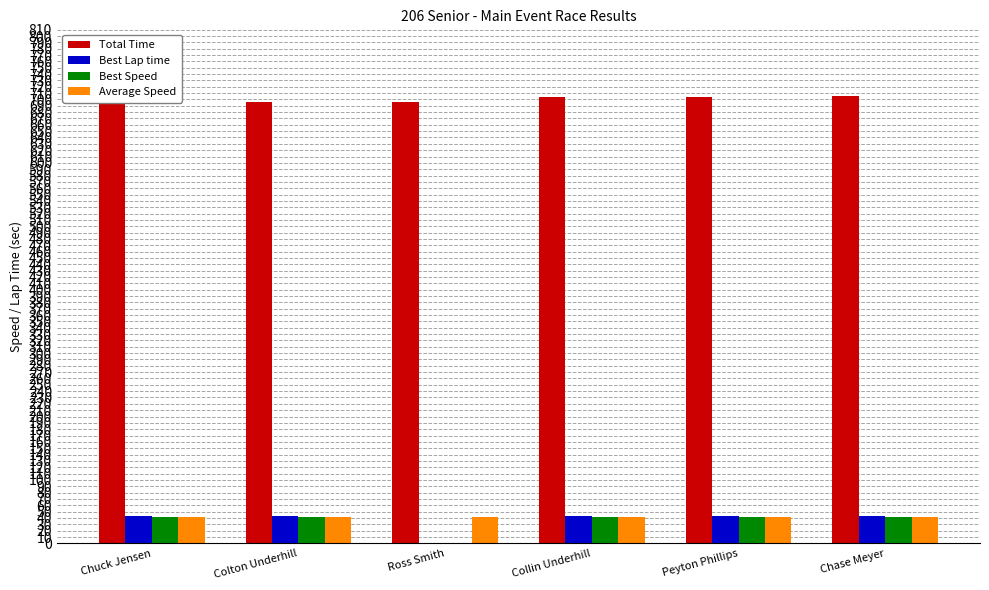

Is it true that Best Speed equals 41.6 at Chase Meyer?

True